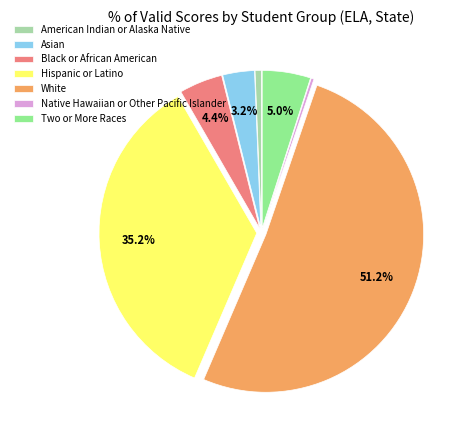

Is it true that American Indian or Alaska Native is 11% of the pie?

False